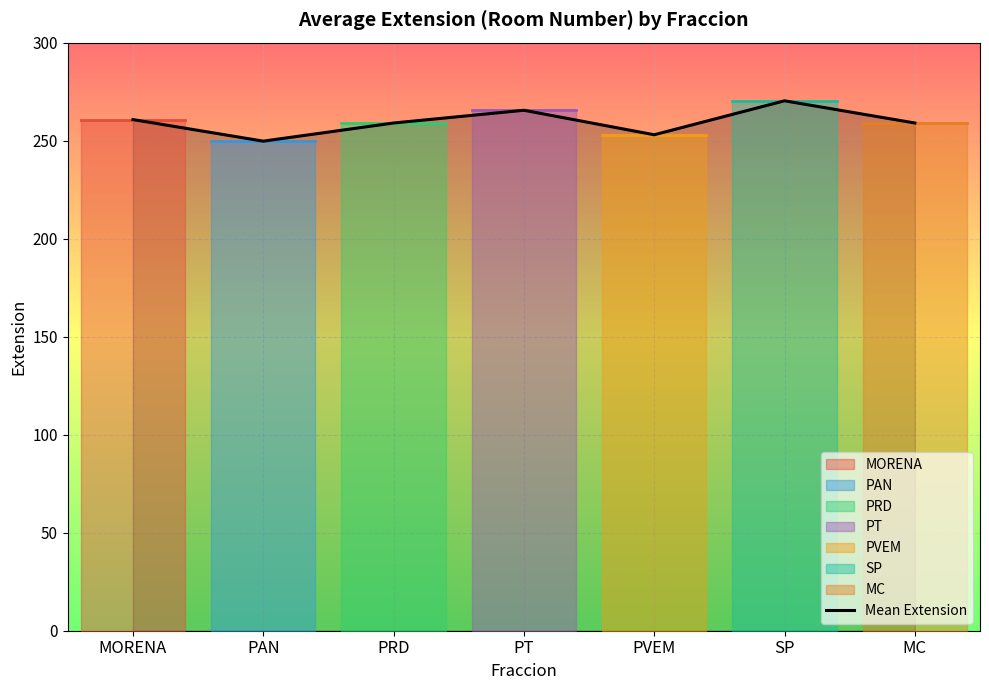

Rank the categories by value from highest to lowest.

SP, PT, MORENA, PRD, MC, PVEM, PAN